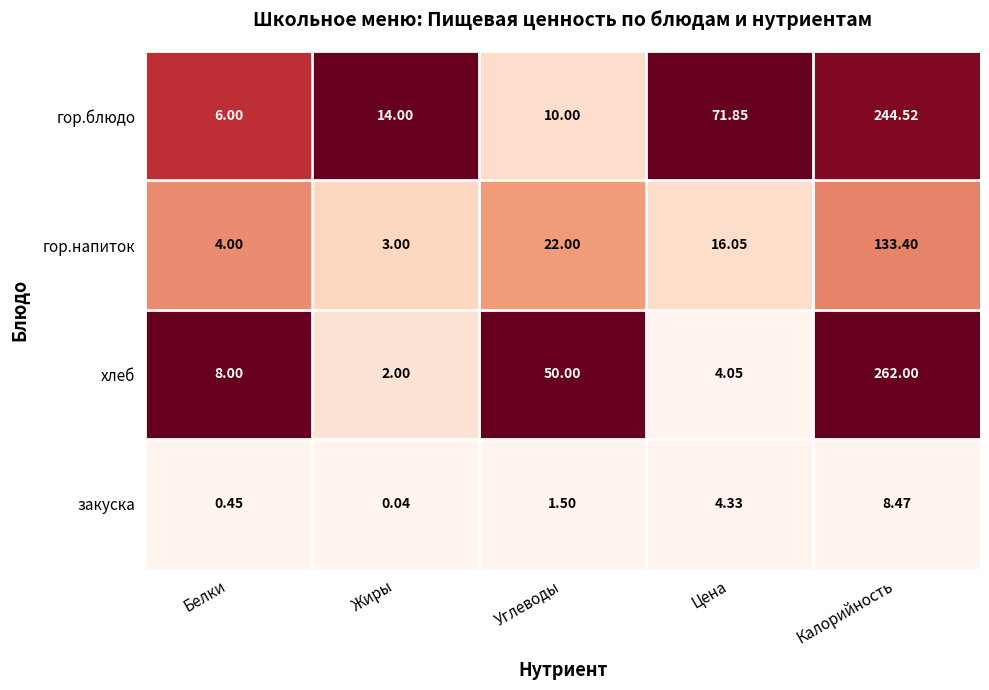

Rank the series at Цена from highest to lowest value.

гор.блюдо, гор.напиток, закуска, хлеб